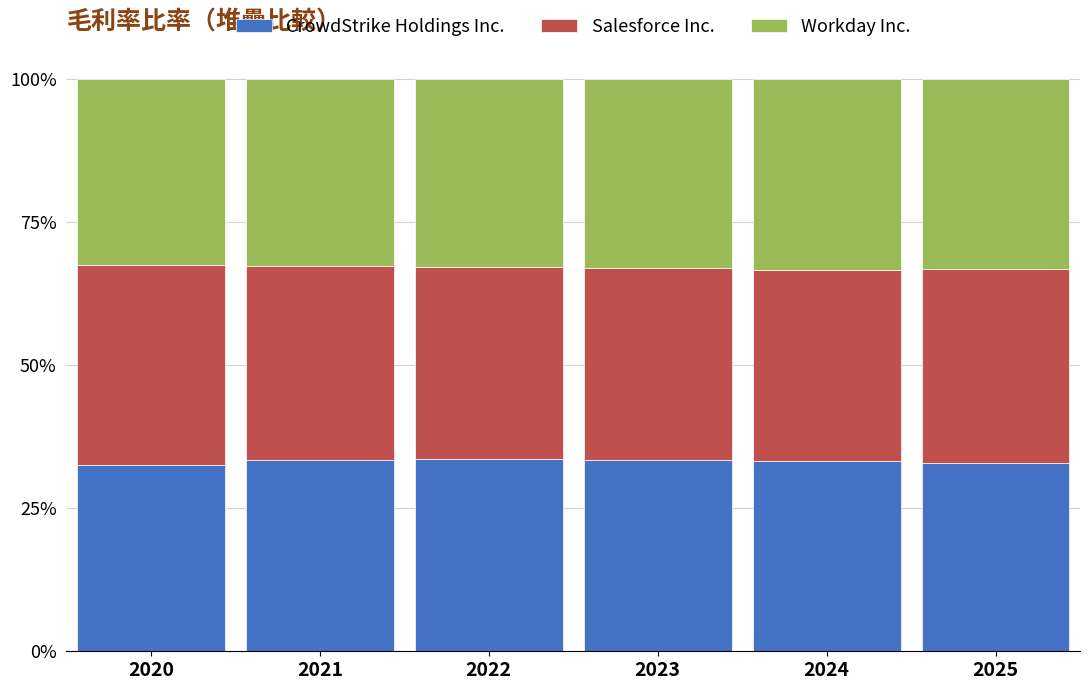

Does the chart contain stacked bars?

Yes